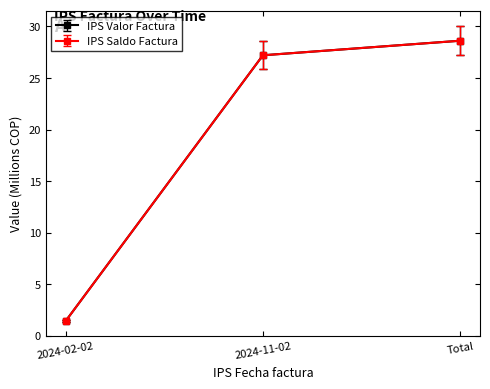

Does the chart have visible grid lines?

No